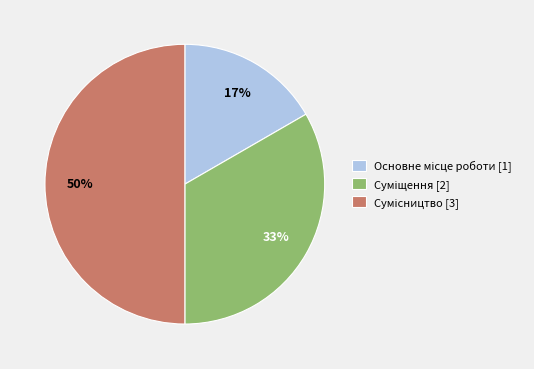

Count the number of slices in the pie.

3